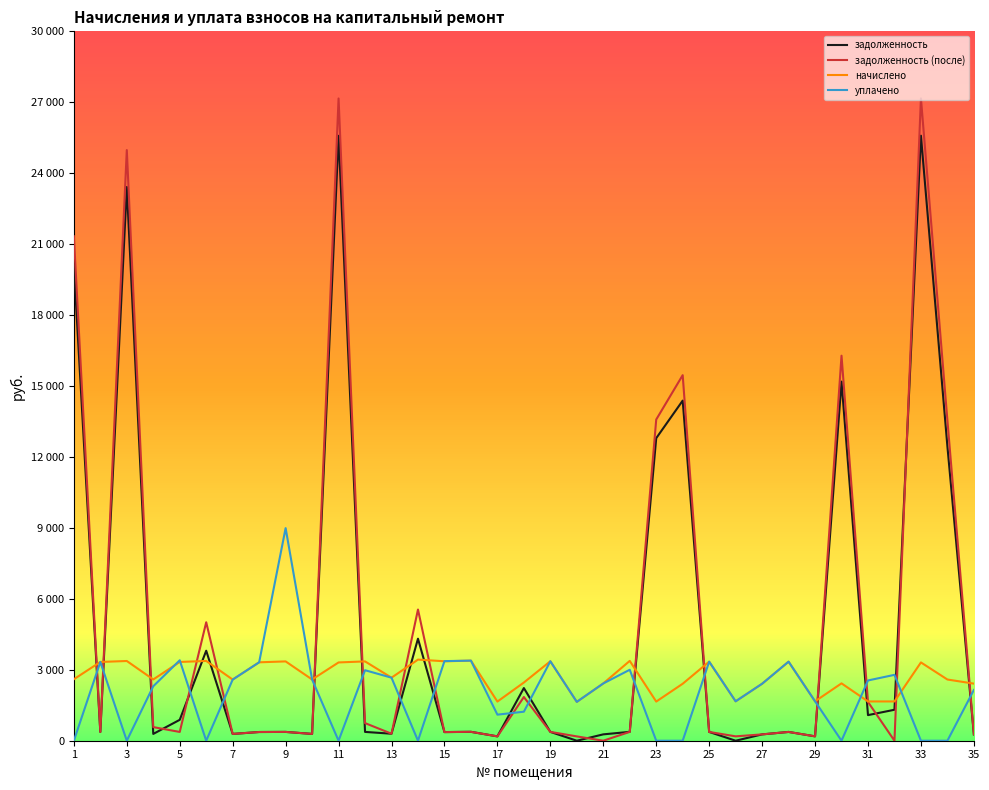

Reading right to left, what are all the values shown in this chart?

задолженность: 268.3	12446.0	25587.0	1309.6	1082.8	15187.2	185.1	371.5	267.7	0.0	371.5	14383.2	12793.8	375.1	269.1	0.0	373.3	2227.2	183.9	376.3	366.0	4314.4	296.2	372.7	25582.9	287.7	372.7	368.4	287.3	3805.7	883.8	287.9	23416.3	370.1	20094.8
задолженность (после): 268.3	13550.7	27165.3	0.0	1639.2	16282.9	185.1	371.5	267.6	185.1	371.5	15459.5	13582.8	374.5	0.0	182.5	373.3	1847.5	183.9	376.3	363.9	5547.8	296.2	745.4	27160.9	287.7	372.7	368.4	287.3	5009.3	371.2	575.8	24978.6	370.1	21334.2
начислено: 2414.6	2588.4	3311.1	1660.8	1660.8	2425.6	1666.3	3343.3	2409.2	1666.3	3343.3	2409.2	1655.3	3376.2	2421.7	1642.7	3359.8	2461.1	1655.3	3387.1	3359.8	3430.8	2666.0	3354.3	3310.6	2589.5	3354.3	3316.1	2585.6	3373.9	3330.8	2591.1	3371.8	3330.8	2600.4
уплачено: 2146.3	0.0	0.0	2785.8	2548.2	0.0	1666.3	3343.3	2409.2	1666.3	3343.3	0.0	0.0	3000.9	2421.7	1642.7	3359.8	1227.2	1102.3	3387.1	3366.0	0.0	2666.0	2981.6	0.0	2588.4	8991.0	3316.1	2585.6	0.0	3401.8	2303.2	0.0	3330.8	0.0